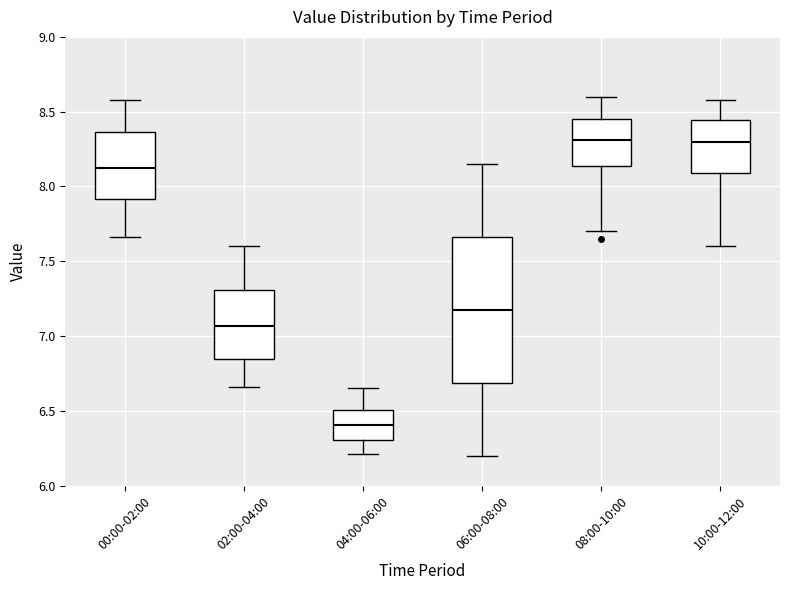

Reading left to right, read every box against the y-axis: the position of its median line, the range the box covers, and the ends of its whiskers. The values are not printed on the chart, so give them approximately, as read against the axis.

00:00-02:00: median 8.15, box 7.90 to 8.35, whiskers 7.65 to 8.60
02:00-04:00: median 7.05, box 6.85 to 7.30, whiskers 6.65 to 7.60
04:00-06:00: median 6.40, box 6.30 to 6.50, whiskers 6.20 to 6.65
06:00-08:00: median 7.20, box 6.70 to 7.65, whiskers 6.20 to 8.15
08:00-10:00: median 8.30, box 8.15 to 8.45, whiskers 7.70 to 8.60
10:00-12:00: median 8.30, box 8.10 to 8.45, whiskers 7.60 to 8.60